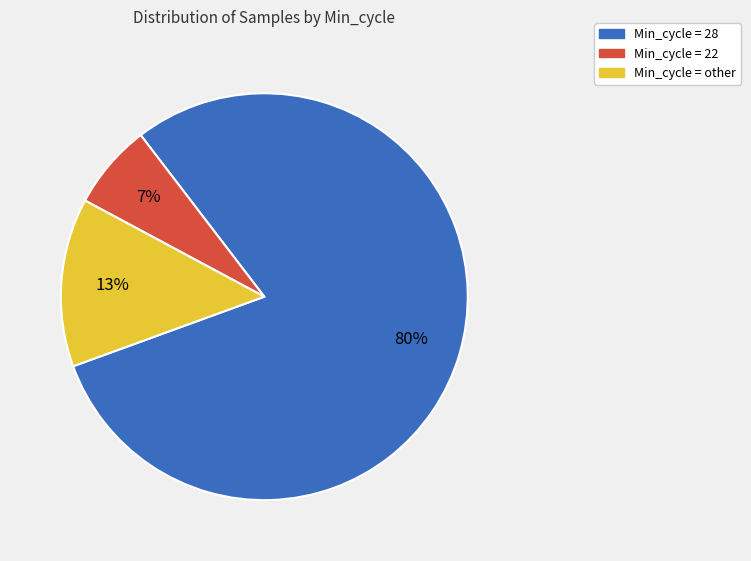

How many segments does this pie chart have?

3